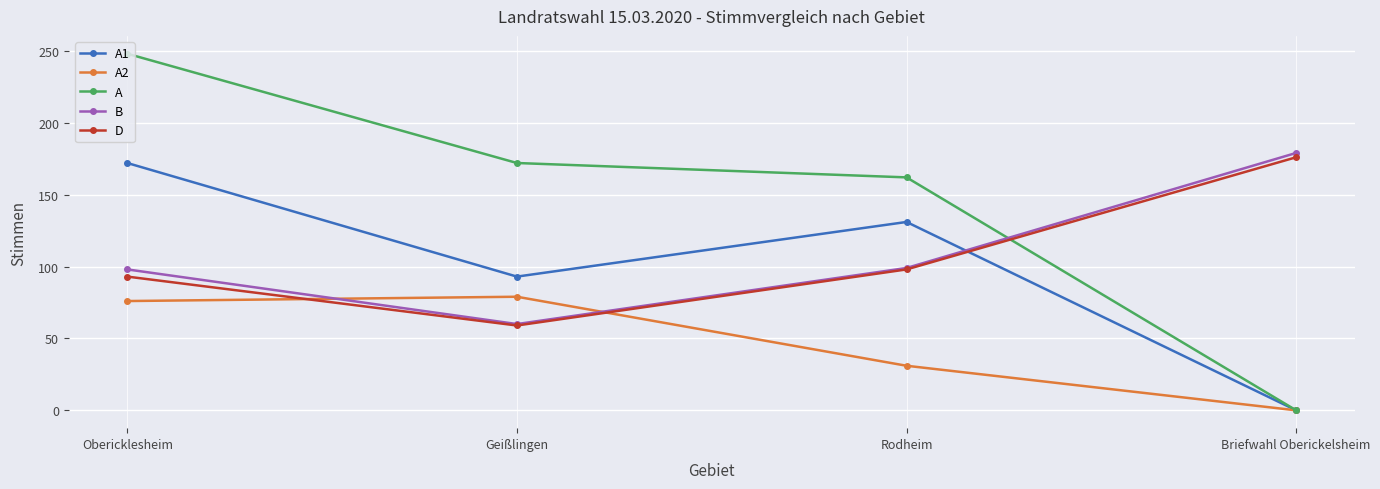

Which series has the largest range (max minus min)?

A